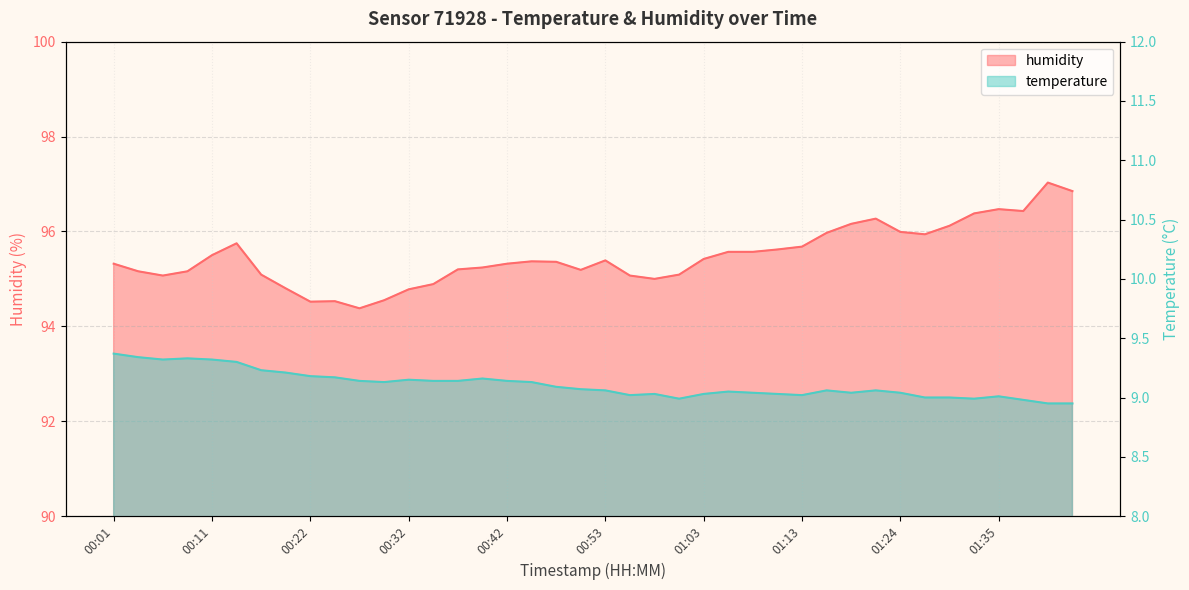

Where is humidity nearest to the value 95?

00:58